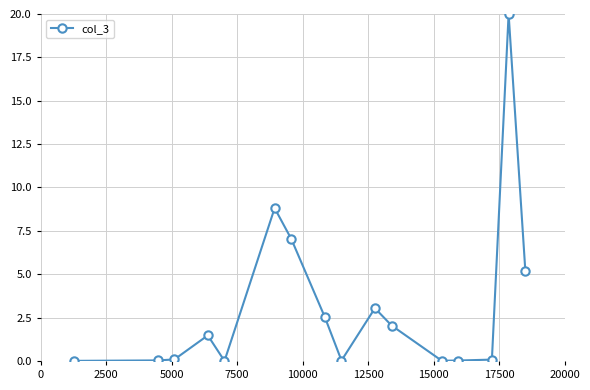

What is the greatest value displayed?

20.0